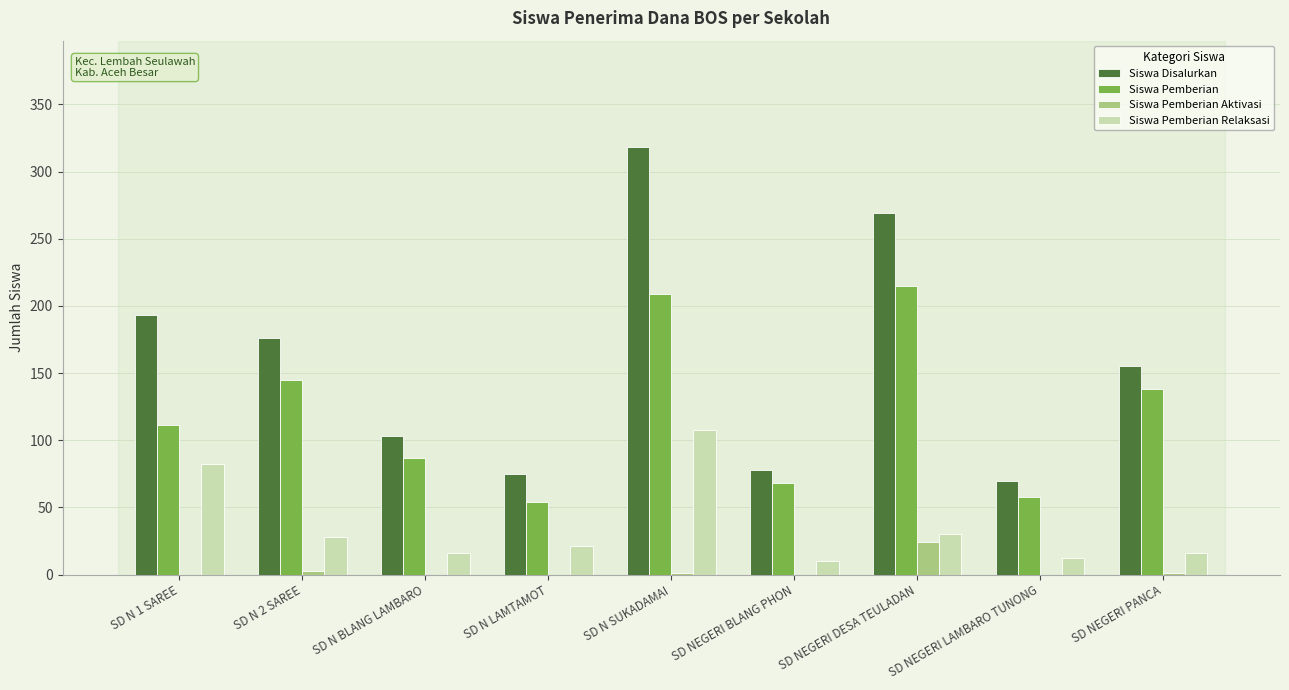

At which label does Siswa Pemberian Relaksasi first exceed 21?

SD N 1 SAREE